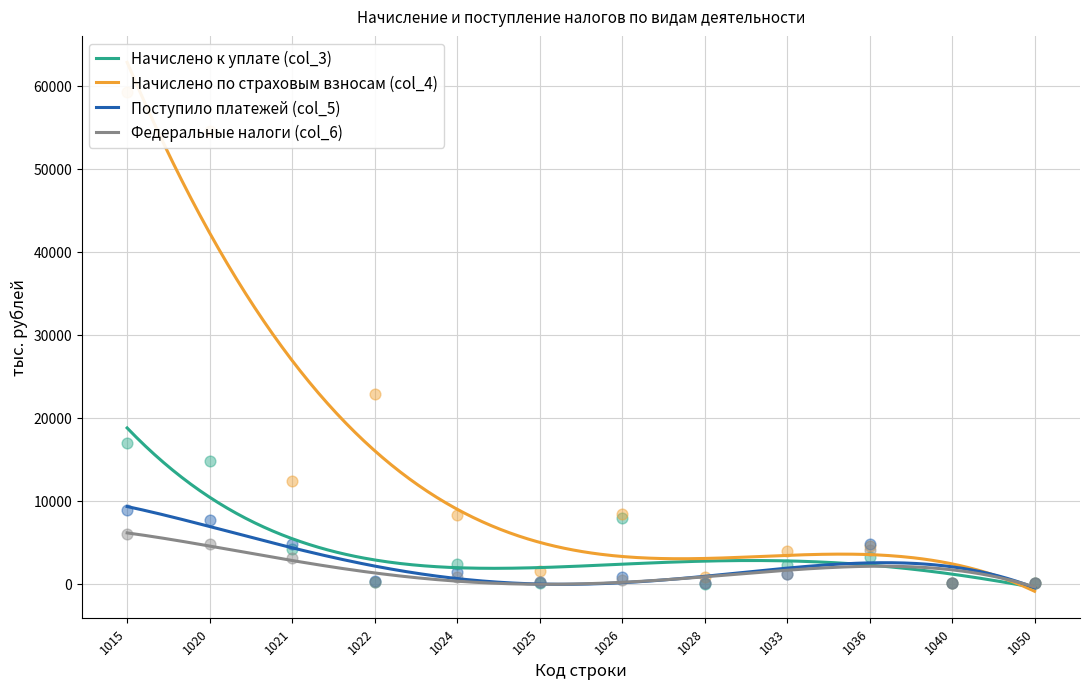

Which series has the largest total across all categories?

Начислено по страховым взносам (col_4)